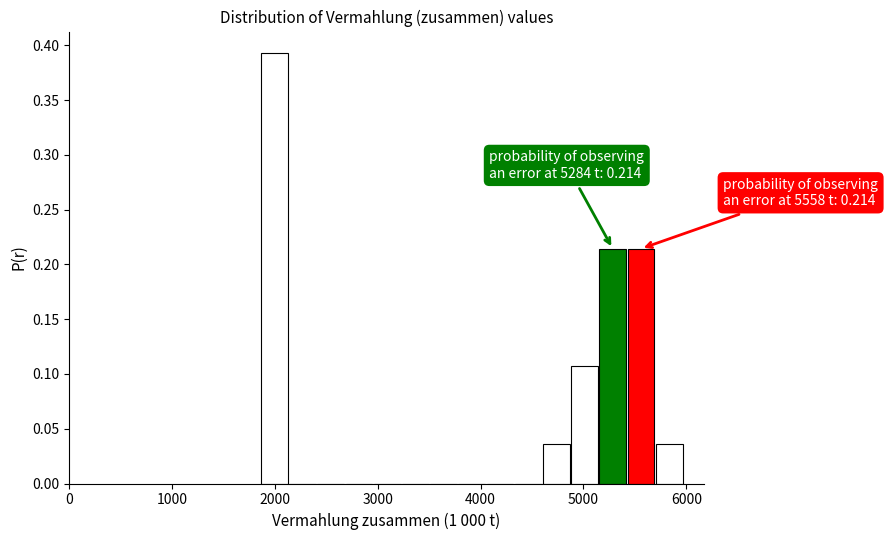

Read against the x-axis, roughly where is the centre of the tallest bar?

2000